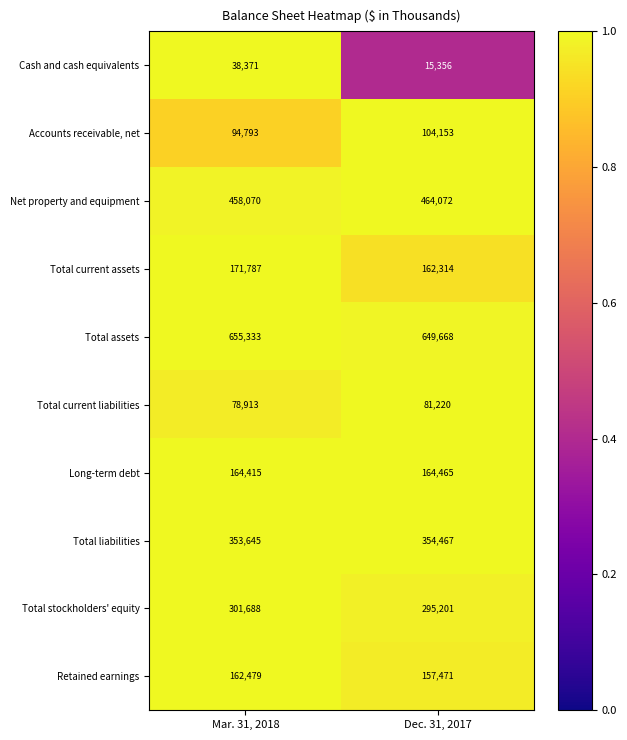

Is the value of Net property and equipment at Dec. 31, 2017 greater than the value of Cash and cash equivalents at Mar. 31, 2018?

Yes